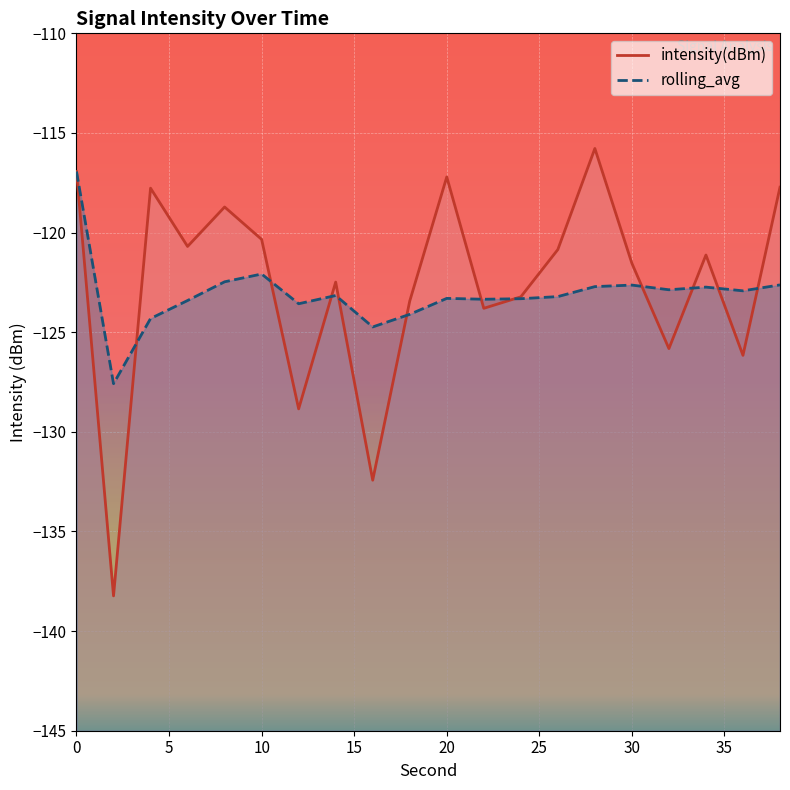

In rolling_avg, how many points are lower than both neighbors (excluding endpoints)?

6